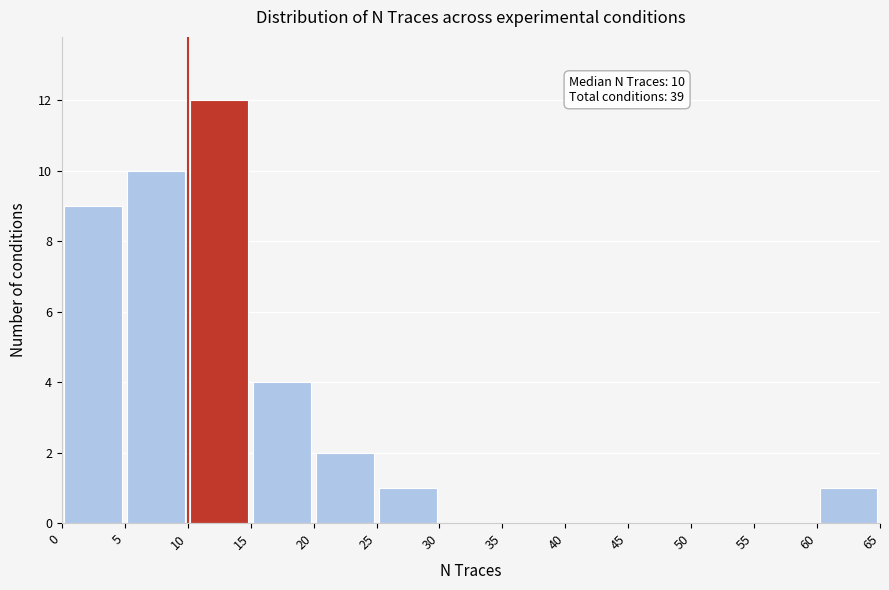

Over which range of the x-axis is the bar tallest?

10 to 15